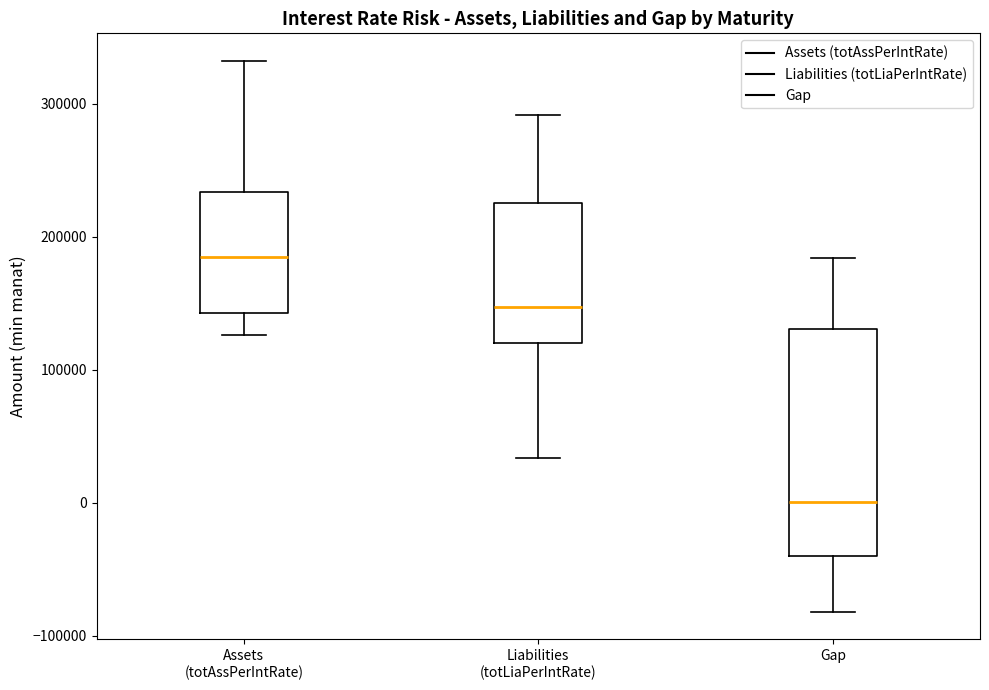

Reading left to right, read every box against the y-axis: the position of its median line, the range the box covers, and the ends of its whiskers. The values are not printed on the chart, so give them approximately, as read against the axis.

Assets (totAssPerIntRate): median 180000, box 140000 to 230000, whiskers 130000 to 330000
Liabilities (totLiaPerIntRate): median 150000, box 120000 to 230000, whiskers 30000 to 290000
Gap: median 0, box -40000 to 130000, whiskers -80000 to 180000